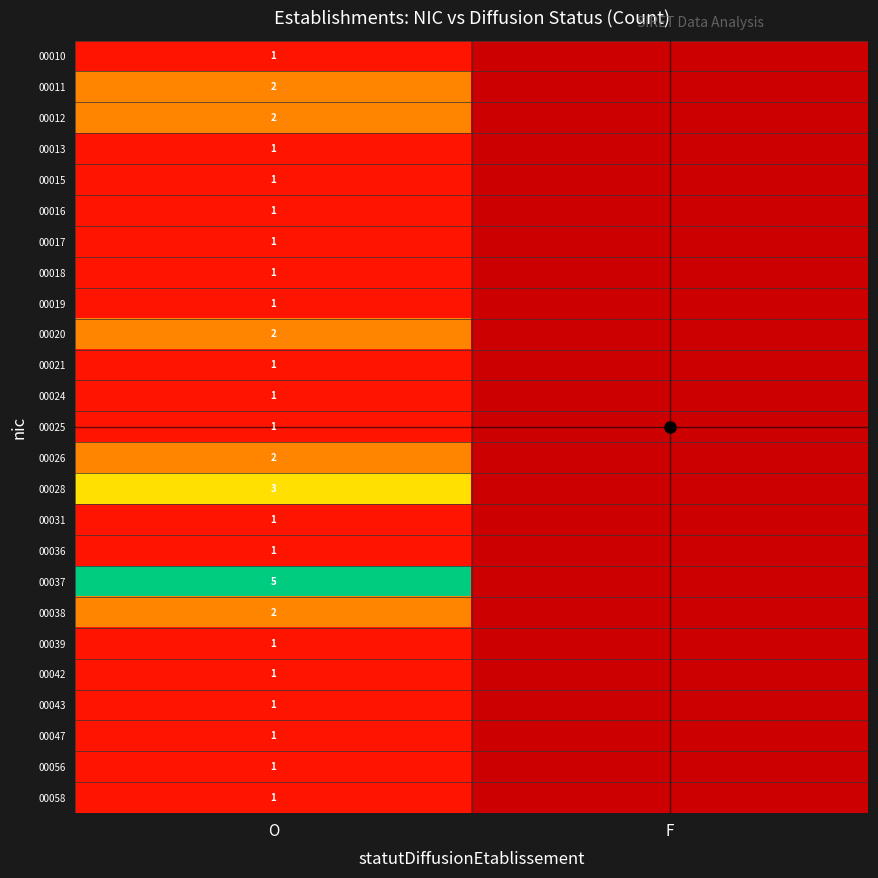

The value of 00031 at O is 0. True or false?

False